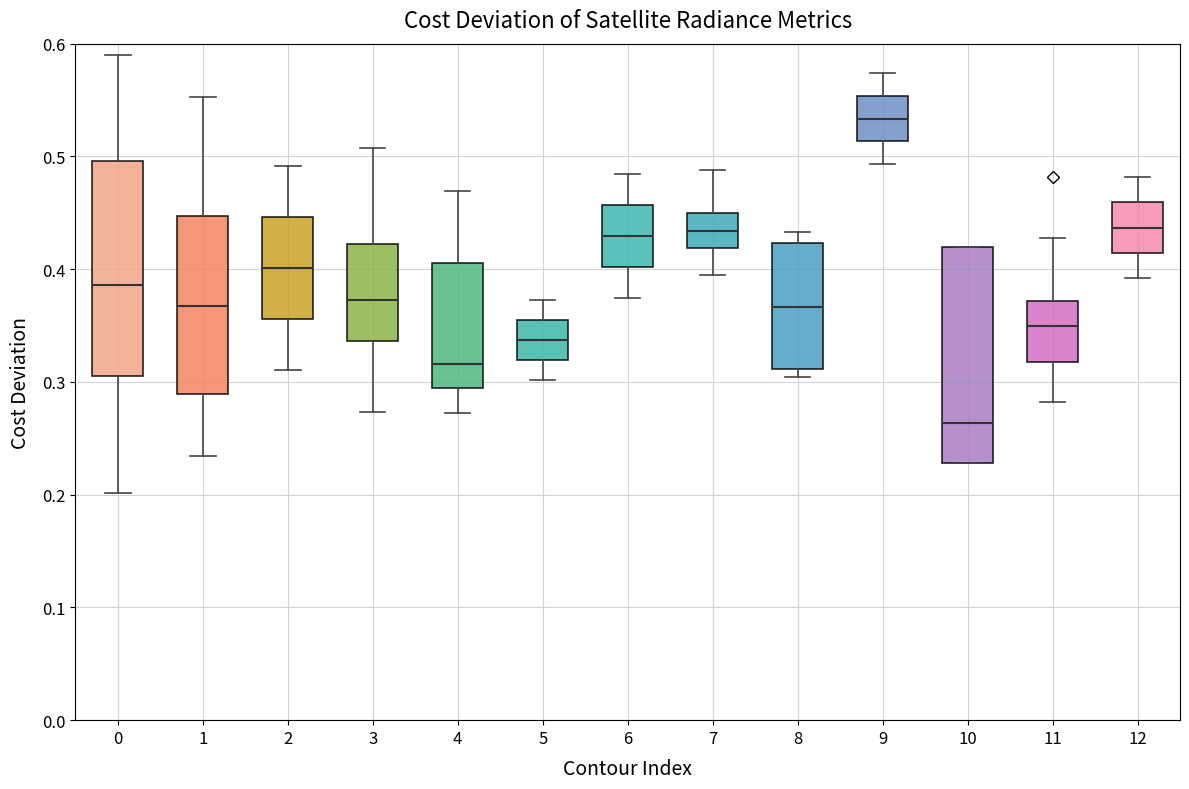

Reading left to right, transcribe this box plot: for each box, give where its median line is, the range the box spans, and where its two whiskers end, as read against the y-axis. The values are not printed on the chart, so give them approximately, as read against the axis.

0: median 0.39, box 0.31 to 0.50, whiskers 0.20 to 0.59
1: median 0.37, box 0.29 to 0.45, whiskers 0.23 to 0.55
2: median 0.40, box 0.36 to 0.45, whiskers 0.31 to 0.49
3: median 0.37, box 0.34 to 0.42, whiskers 0.27 to 0.51
4: median 0.32, box 0.29 to 0.41, whiskers 0.27 to 0.47
5: median 0.34, box 0.32 to 0.35, whiskers 0.30 to 0.37
6: median 0.43, box 0.40 to 0.46, whiskers 0.37 to 0.48
7: median 0.43, box 0.42 to 0.45, whiskers 0.39 to 0.49
8: median 0.37, box 0.31 to 0.42, whiskers 0.30 to 0.43
9: median 0.53, box 0.51 to 0.55, whiskers 0.49 to 0.57
10: median 0.26, box 0.23 to 0.42, whiskers 0.23 to 0.42
11: median 0.35, box 0.32 to 0.37, whiskers 0.28 to 0.43
12: median 0.44, box 0.41 to 0.46, whiskers 0.39 to 0.48